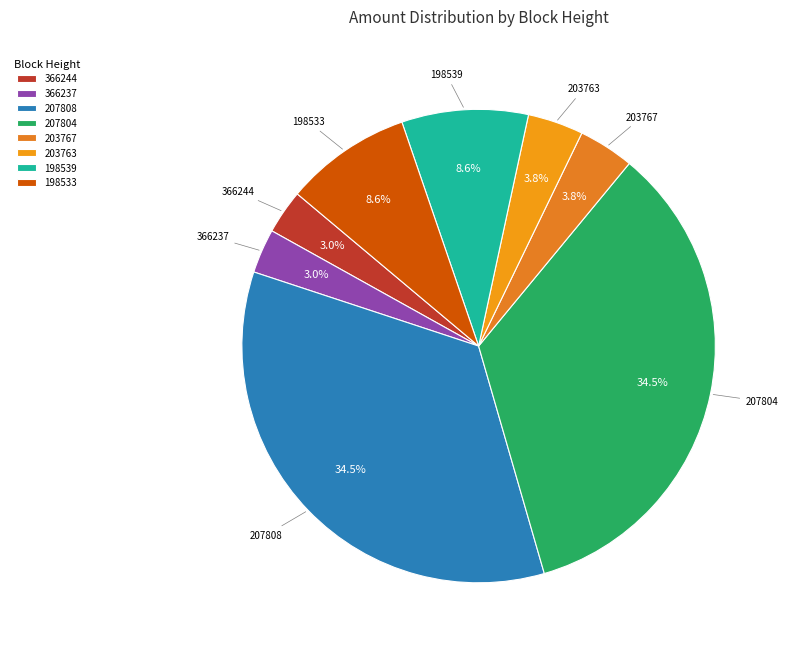

Is there a majority slice in this chart?

No